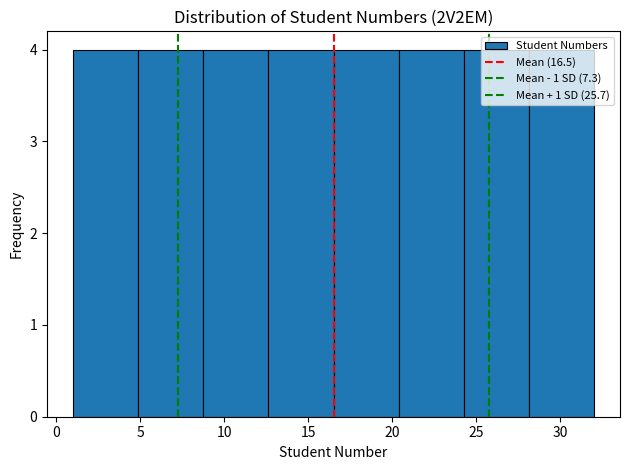

How tall is the bar that spans 5.0 to 9.0 on the x-axis? Neither the bar edges nor the heights are printed on the chart, so give them approximately, as read against the axes.

4